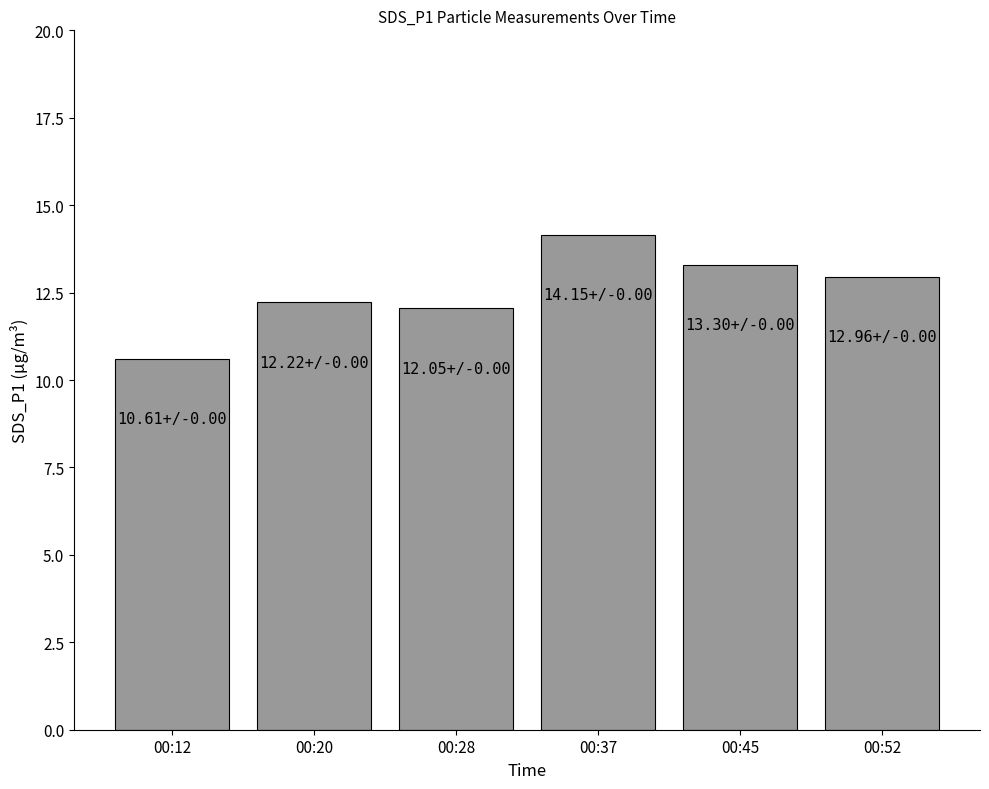

What is the average value?

12.5